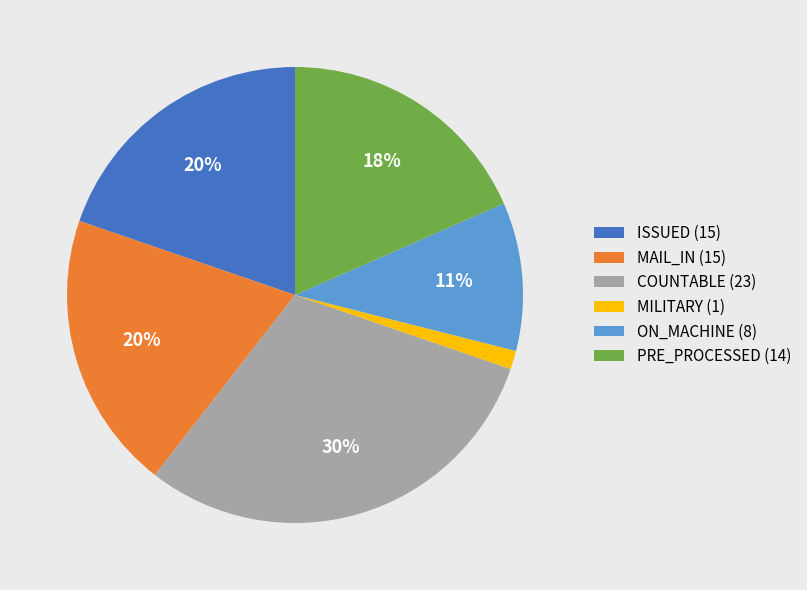

What percentage is the ISSUED slice, to the nearest percent?

20%